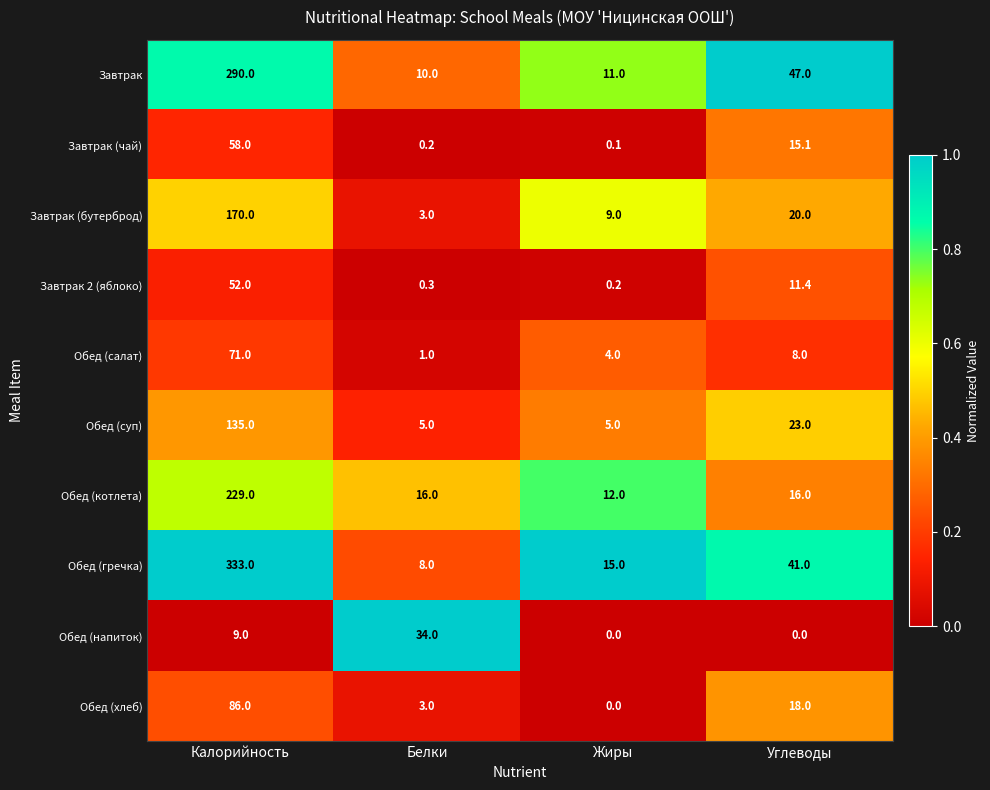

At how many categories does at least one series exceed 0?

4